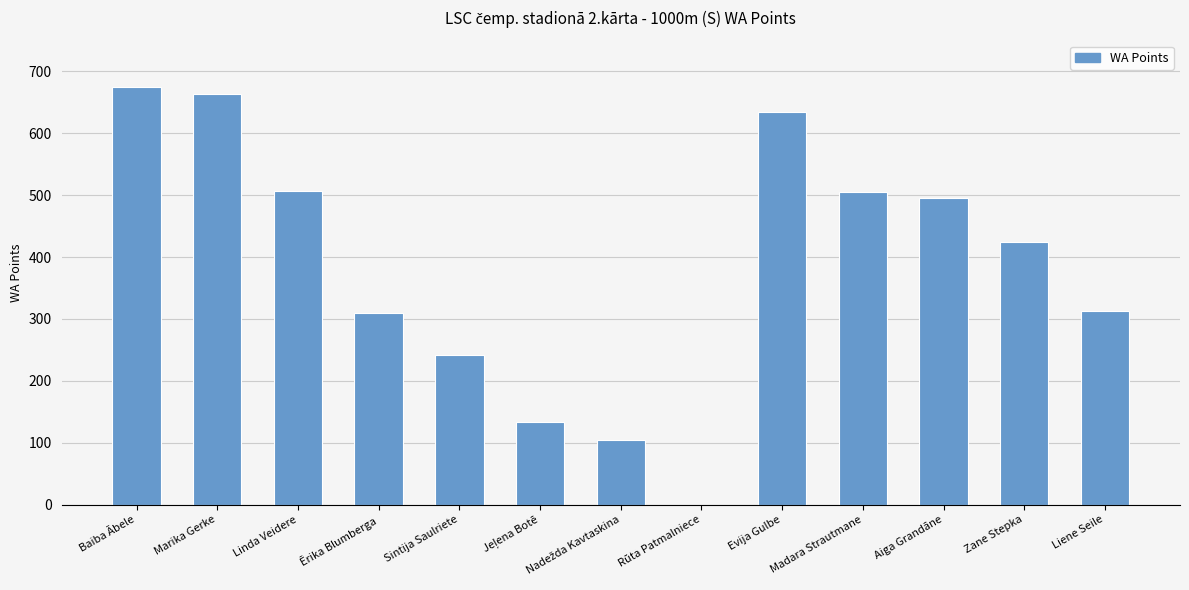

What is the ratio of the value at Marika Gerke to the value at Linda Veidere?

1.3